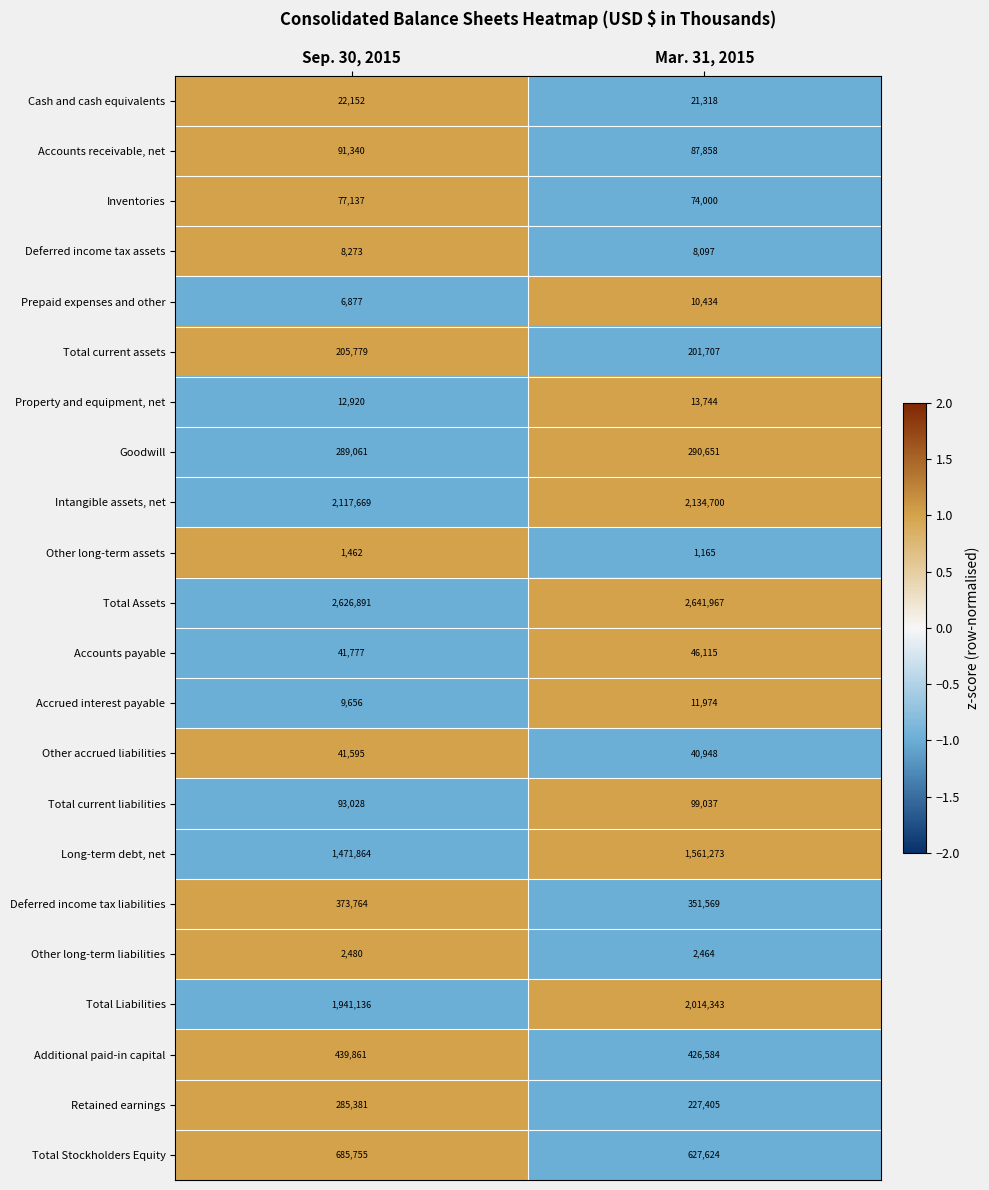

What is the smallest value displayed?

1165